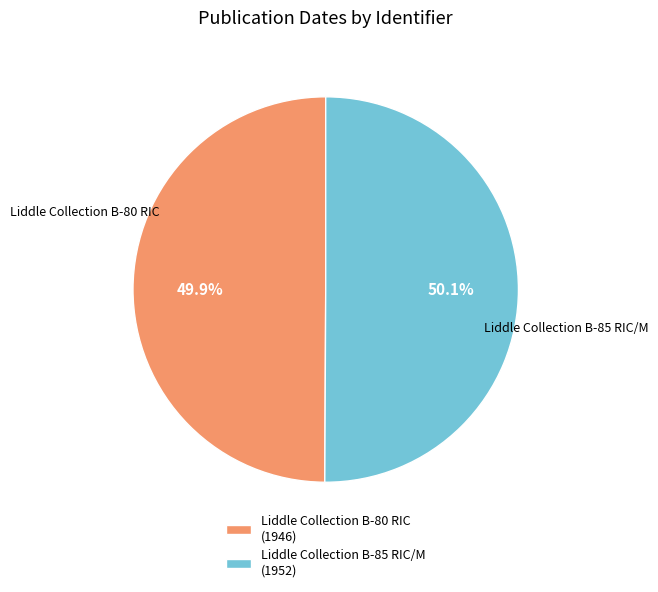

True or false: Liddle Collection B-80 RIC accounts for 60% of the total.

False